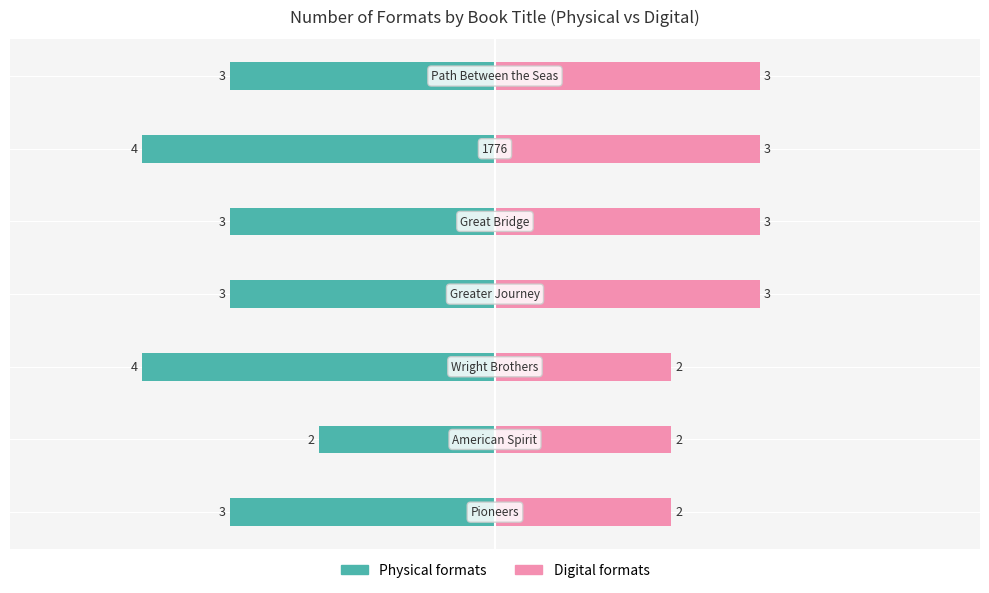

What is the highest value of the Digital formats series?

3